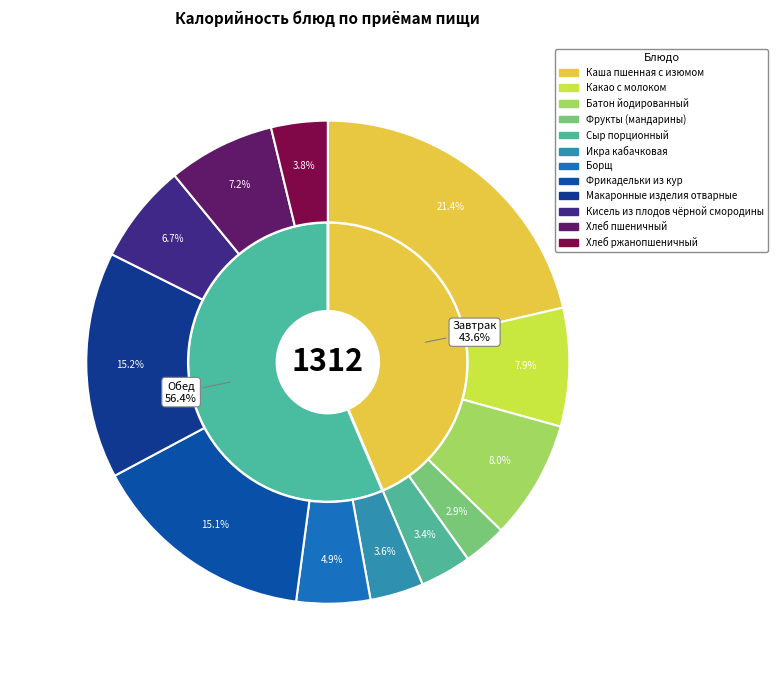

What is the smallest slice in the pie chart?

Фрукты (мандарины)